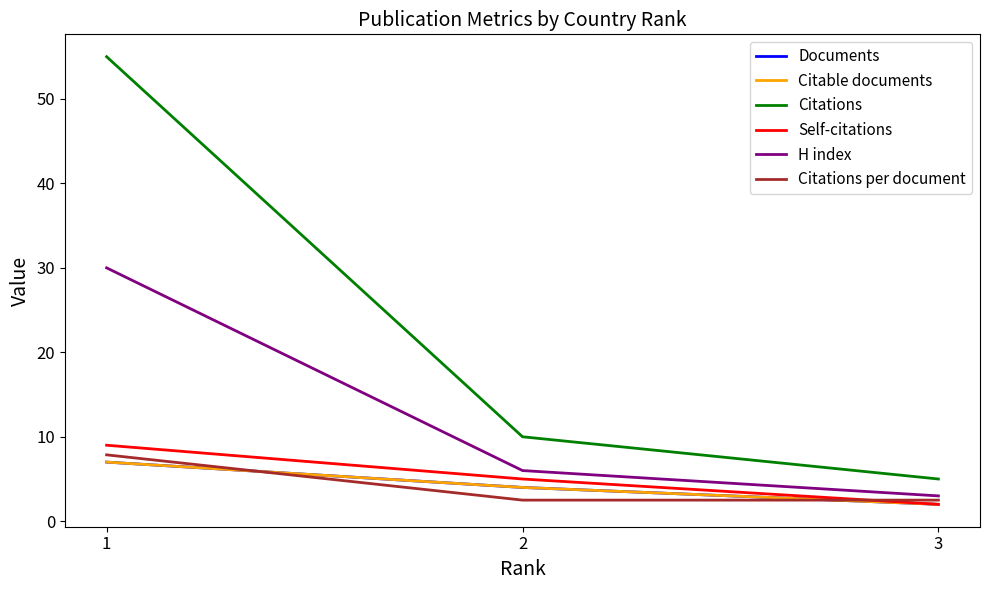

True or false: Citable documents has a value of 4.0 at 2.

True